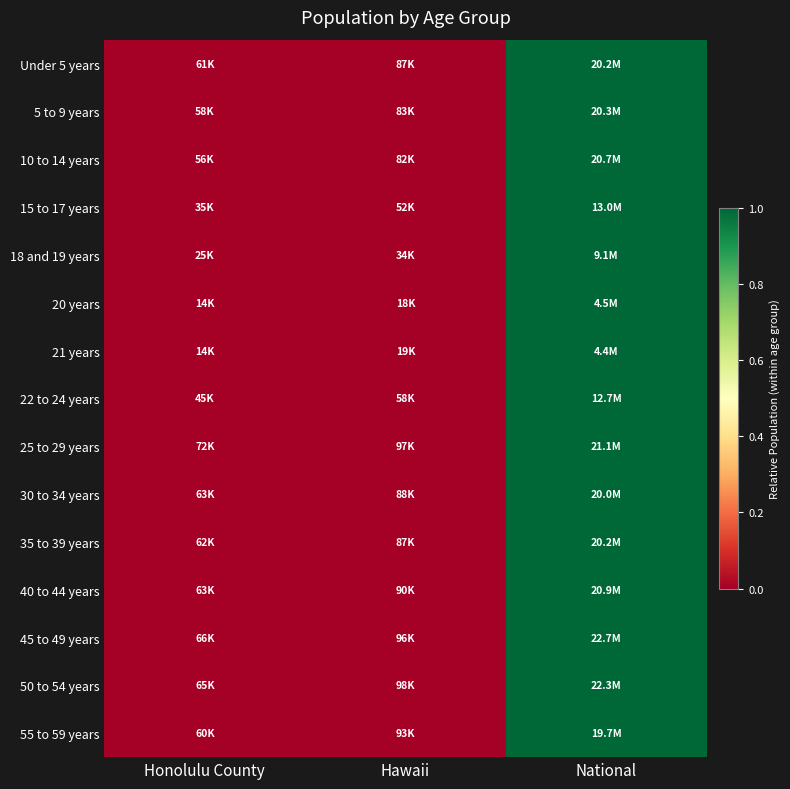

Reading left to right, extract all data points from this chart.

Under 5 years: Honolulu County=0.0	Hawaii=0.0	National=1.0
5 to 9 years: Honolulu County=0.0	Hawaii=0.0	National=1.0
10 to 14 years: Honolulu County=0.0	Hawaii=0.0	National=1.0
15 to 17 years: Honolulu County=0.0	Hawaii=0.0	National=1.0
18 and 19 years: Honolulu County=0.0	Hawaii=0.0	National=1.0
20 years: Honolulu County=0.0	Hawaii=0.0	National=1.0
21 years: Honolulu County=0.0	Hawaii=0.0	National=1.0
22 to 24 years: Honolulu County=0.0	Hawaii=0.0	National=1.0
25 to 29 years: Honolulu County=0.0	Hawaii=0.0	National=1.0
30 to 34 years: Honolulu County=0.0	Hawaii=0.0	National=1.0
35 to 39 years: Honolulu County=0.0	Hawaii=0.0	National=1.0
40 to 44 years: Honolulu County=0.0	Hawaii=0.0	National=1.0
45 to 49 years: Honolulu County=0.0	Hawaii=0.0	National=1.0
50 to 54 years: Honolulu County=0.0	Hawaii=0.0	National=1.0
55 to 59 years: Honolulu County=0.0	Hawaii=0.0	National=1.0